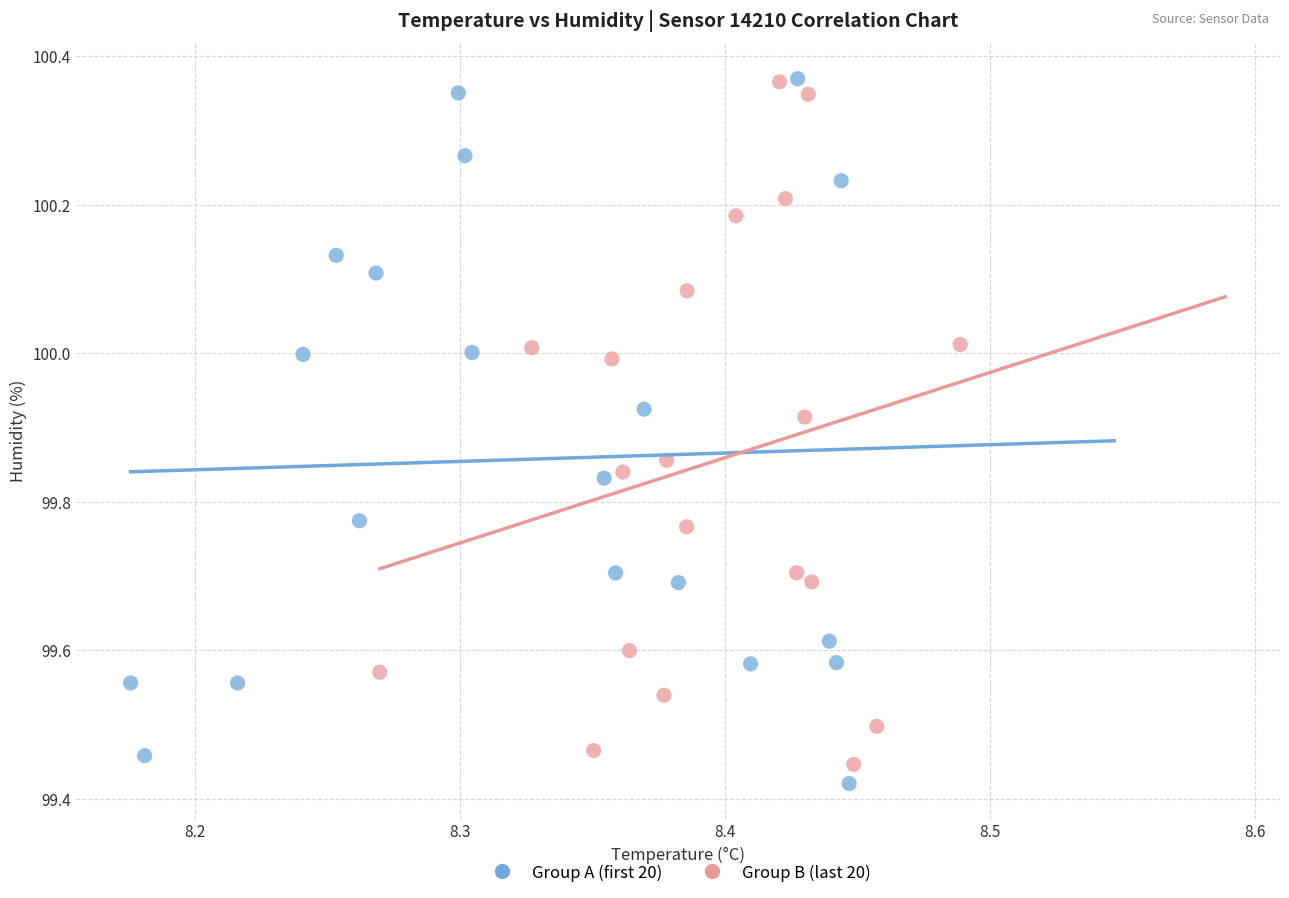

Which series has the widest spread of Y values?

Group A (first 20)